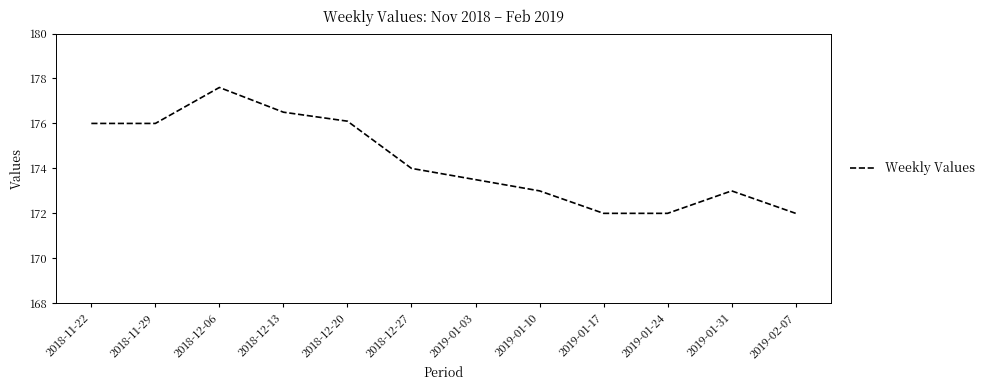

At which label is the value closest to 174?

2018-12-27